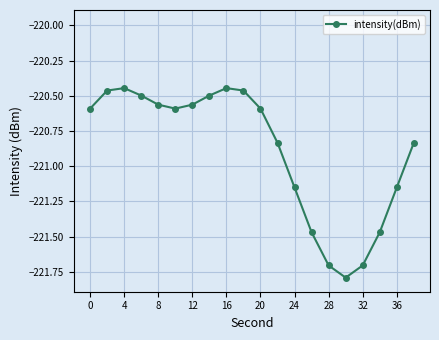

What is the average value?

-220.9